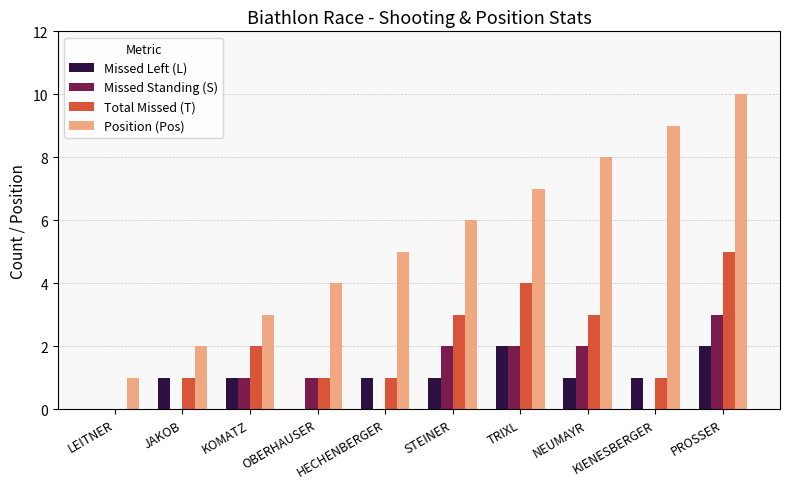

True or false: Missed Standing (S) has a value of 2 at STEINER.

True